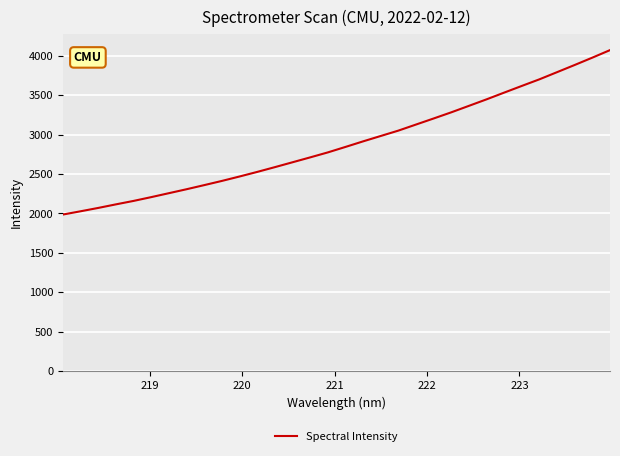

What is the difference between the maximum and minimum values?

2086.5